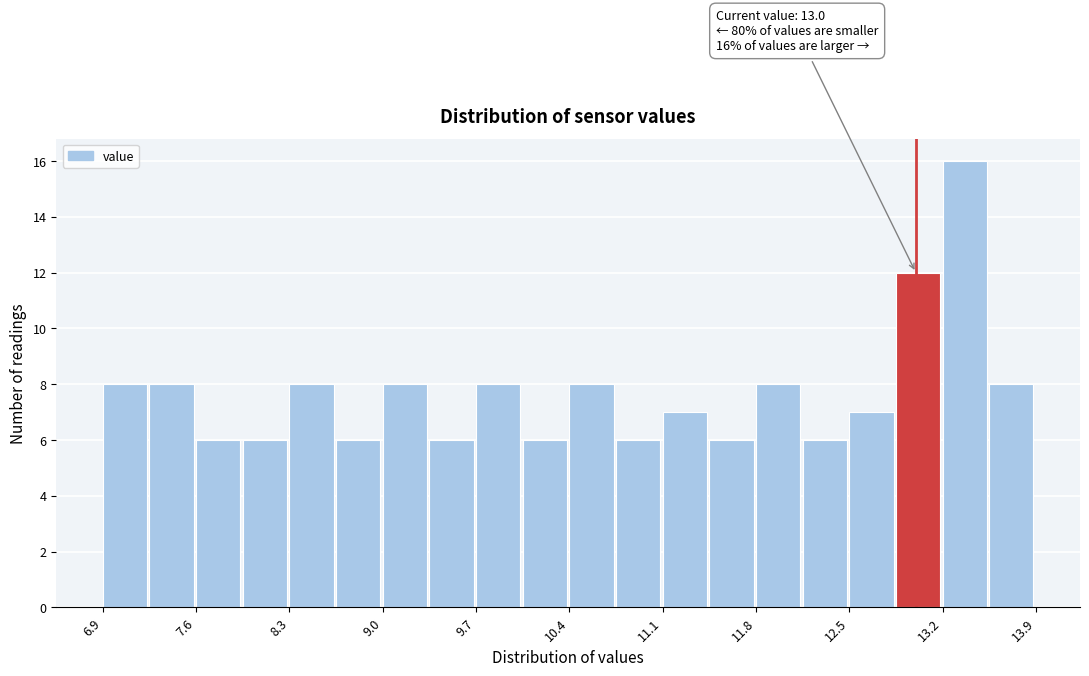

Read against the x-axis, roughly where is the centre of the tallest bar?

13.4